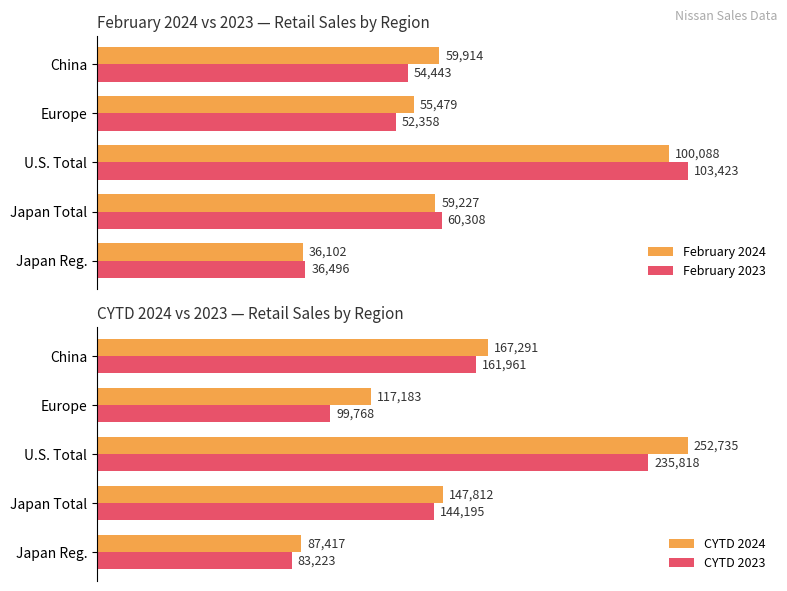

List the labels in order of CYTD 2024 value, largest first.

U.S. Total, China, Japan Total, Europe, Japan Reg.